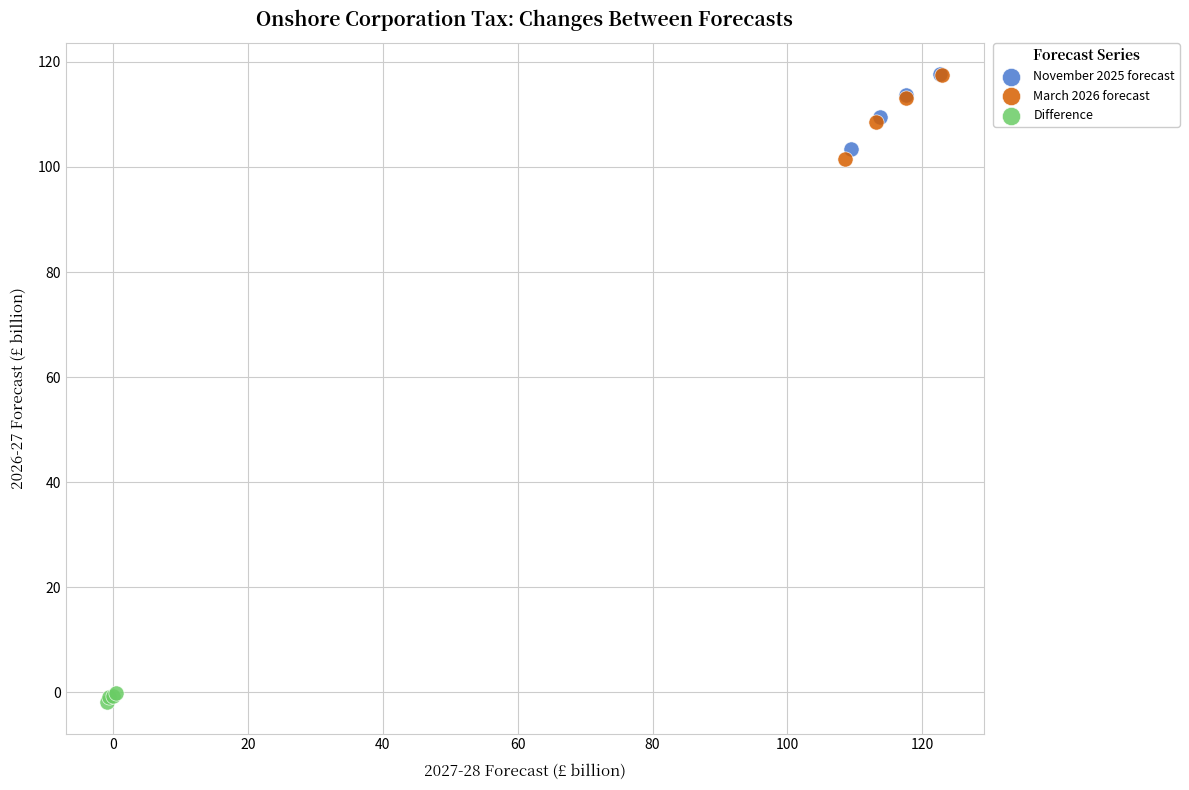

Which series contains the lowest Y value?

Difference